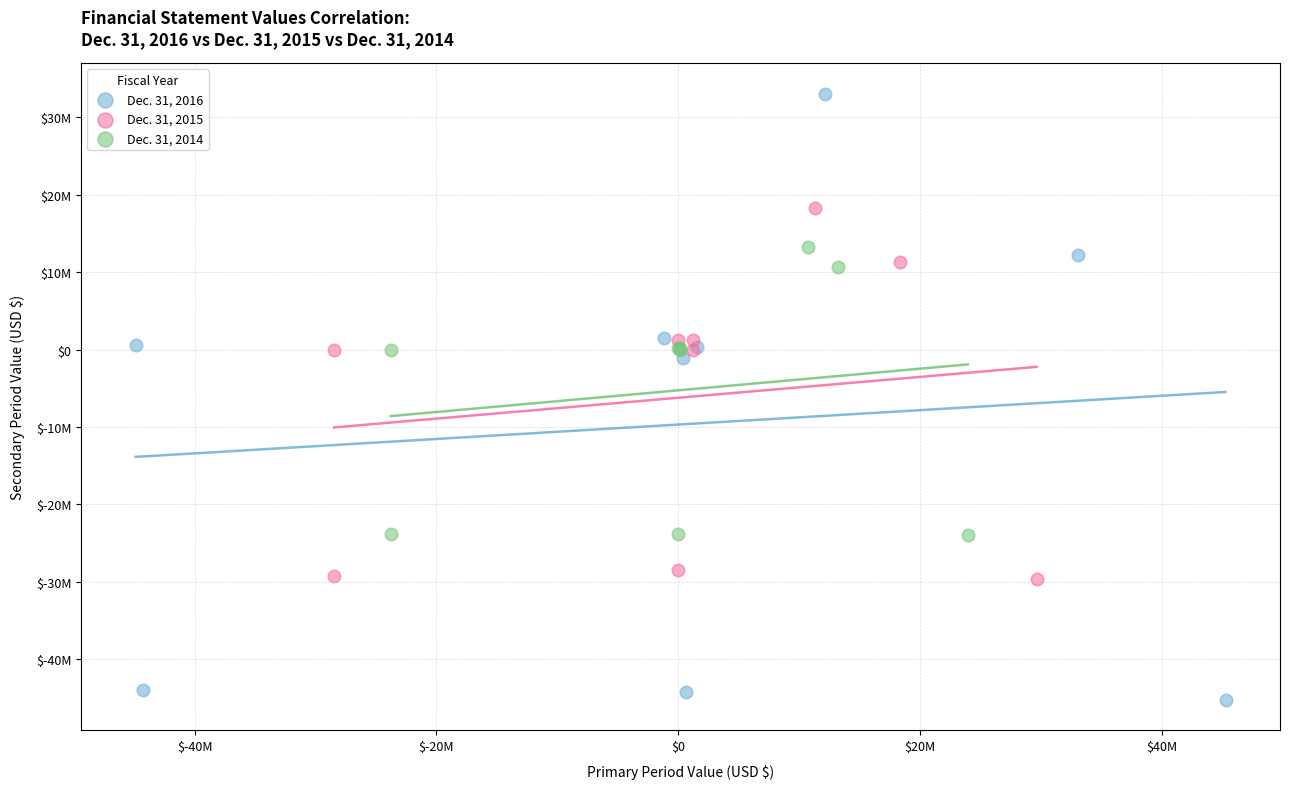

What are all the series names shown in the legend?

Dec. 31, 2016, Dec. 31, 2015, Dec. 31, 2014